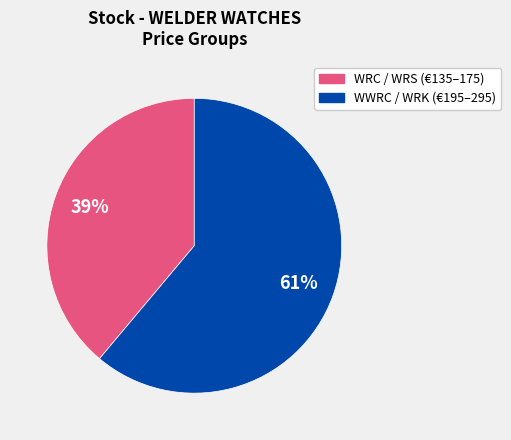

To the nearest percent, what is the difference between the largest and smallest slice percentages?

22%